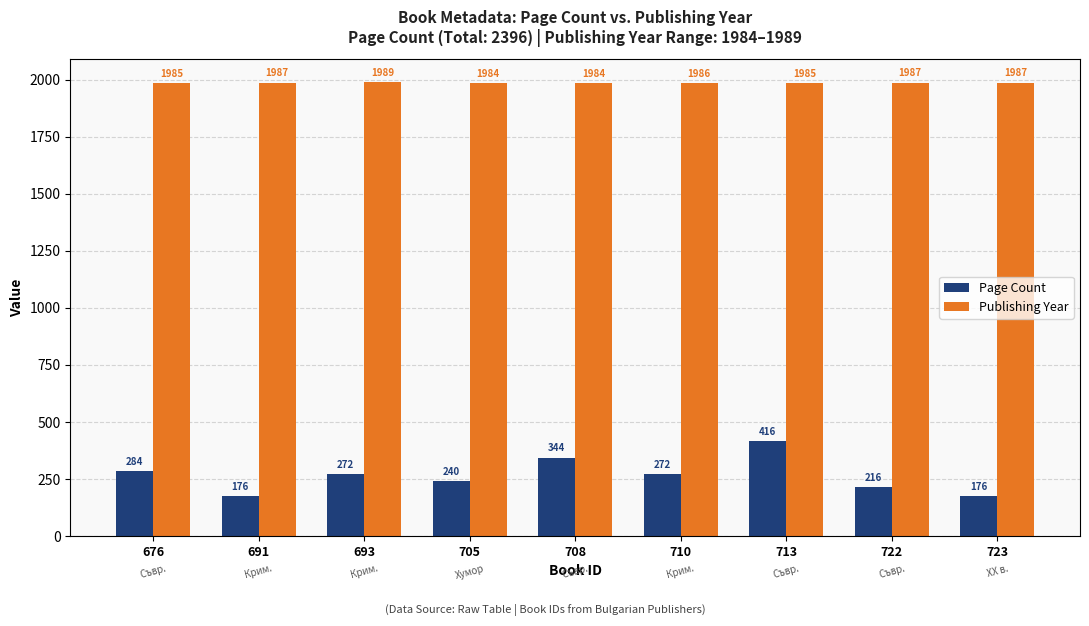

How many bars are there in total?

18